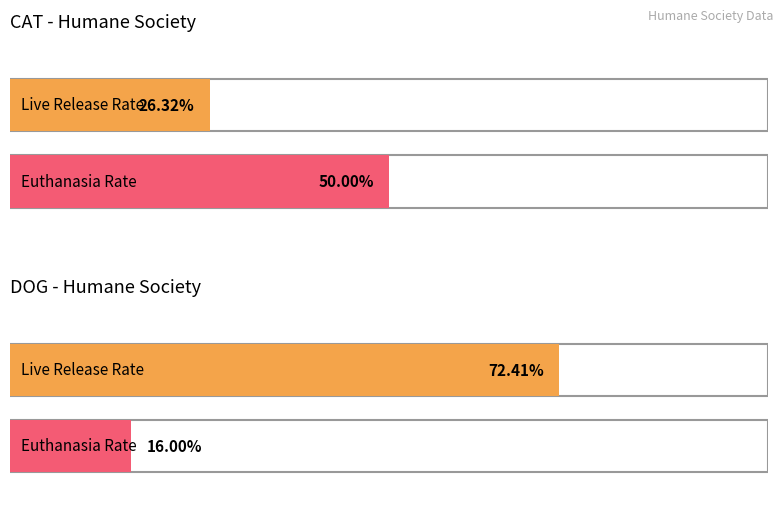

Which has a higher value, CAT - Humane Society or DOG - Humane Society?

DOG - Humane Society